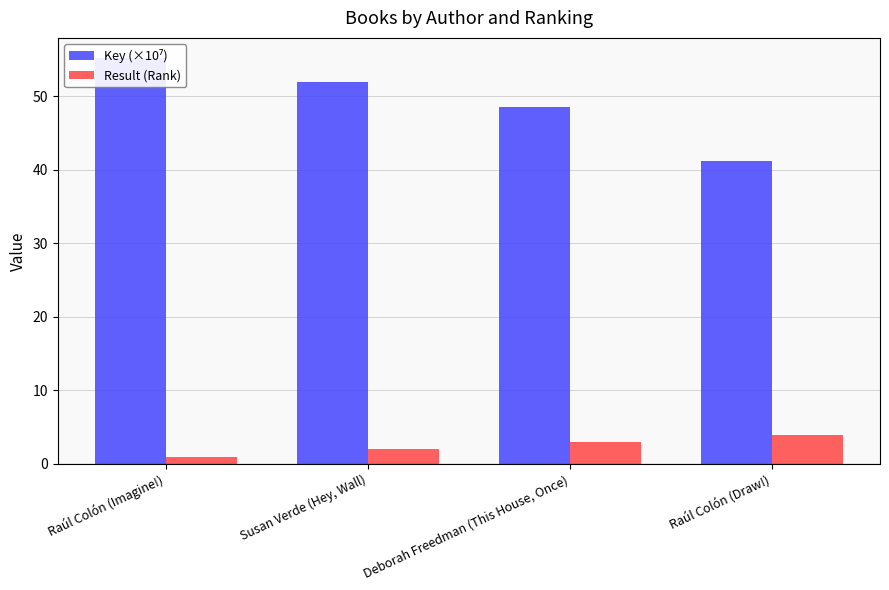

Which category has the highest value across all series?

Raúl Colón (Imagine!)